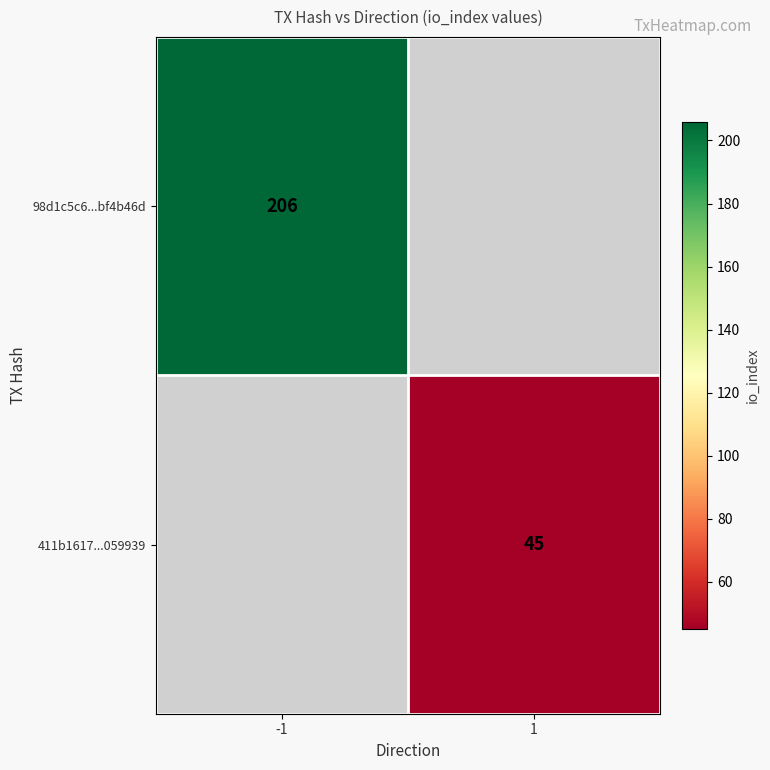

True or false: 411b1617...059939 has a value of 45 at 1.

True